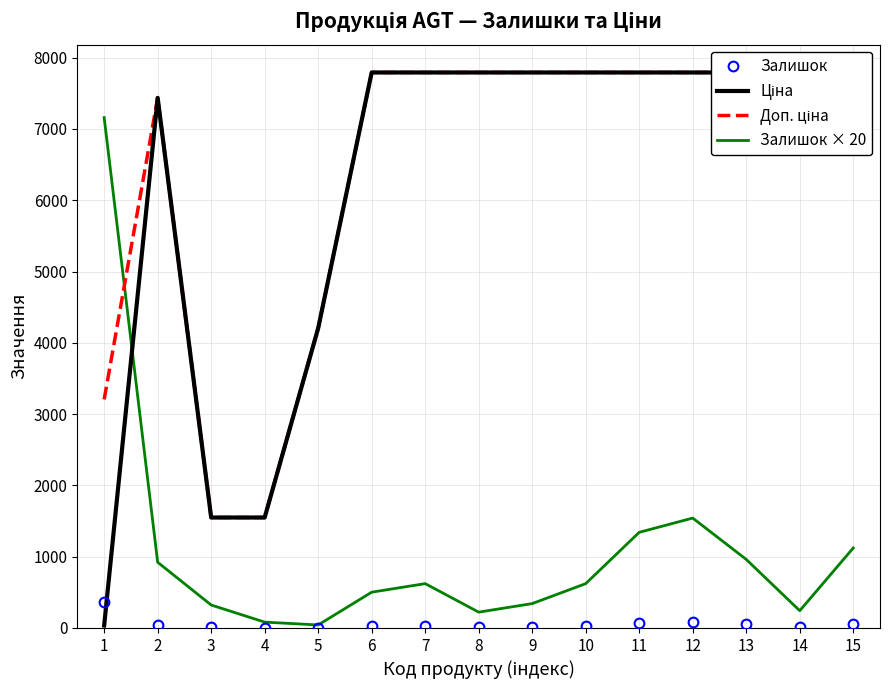

Reading left to right, what are all the values shown in this chart?

Залишок: 358.0	46.0	16.0	4.0	2.0	25.0	31.0	11.0	17.0	31.0	67.0	77.0	48.0	12.0	56.0
Ціна: 32.0	7436.2	1547.7	1547.7	4204.8	7792.9	7792.9	7792.9	7792.9	7792.9	7792.9	7792.9	7792.9	7792.9	7792.9
Доп. ціна: 3205.0	7436.2	1548.0	1548.0	4205.0	7792.9	7792.9	7792.9	7792.9	7792.9	7792.9	7792.9	7792.9	7792.9	7792.9
Залишок × 20: 7160.0	920.0	320.0	80.0	40.0	500.0	620.0	220.0	340.0	620.0	1340.0	1540.0	960.0	240.0	1120.0